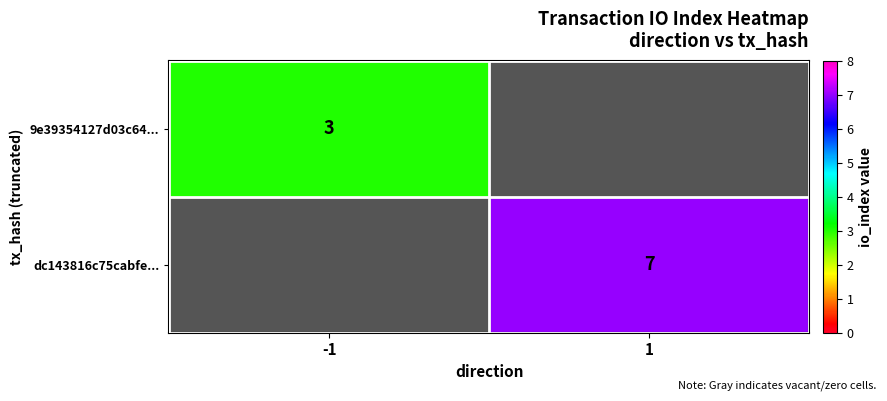

The value of dc143816c75cabfe... at 1 is 3. True or false?

False